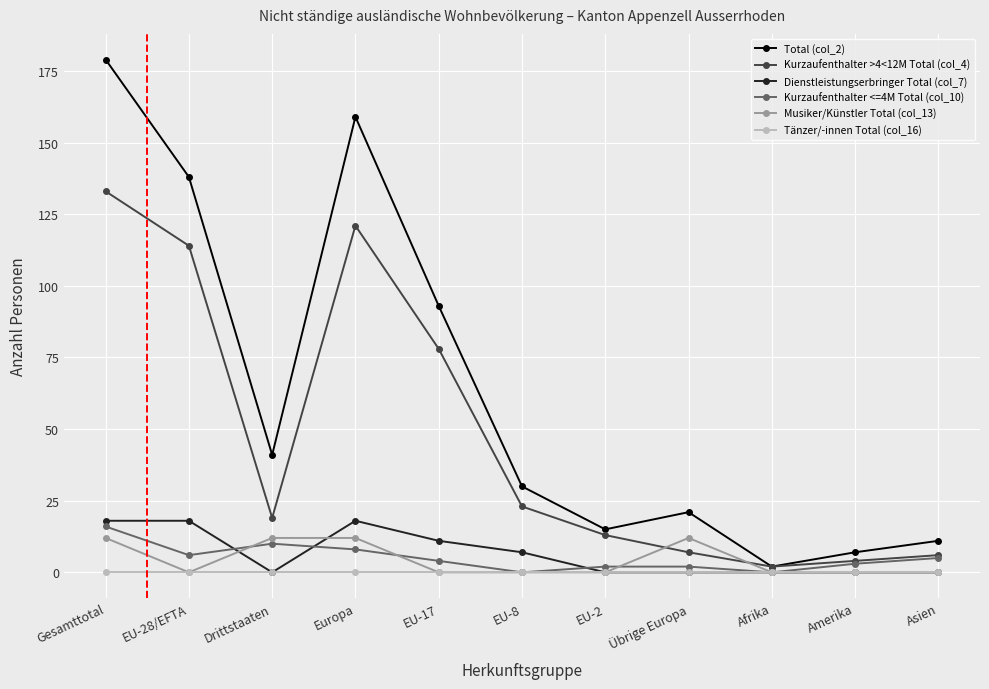

Does the chart have visible grid lines?

Yes